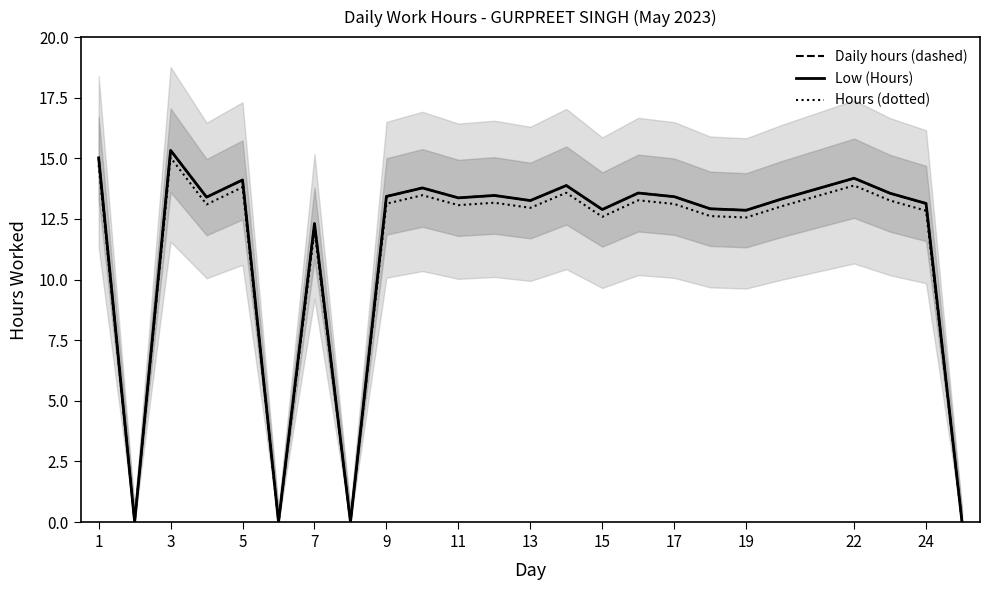

Which category has the highest value in the Daily hours (dashed) series?

3